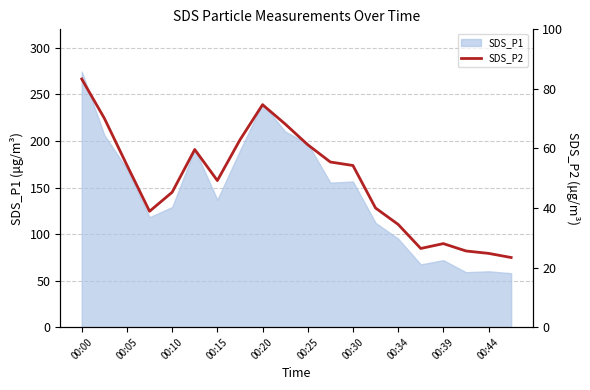

What is the lowest value of the SDS_P1 series?

58.0